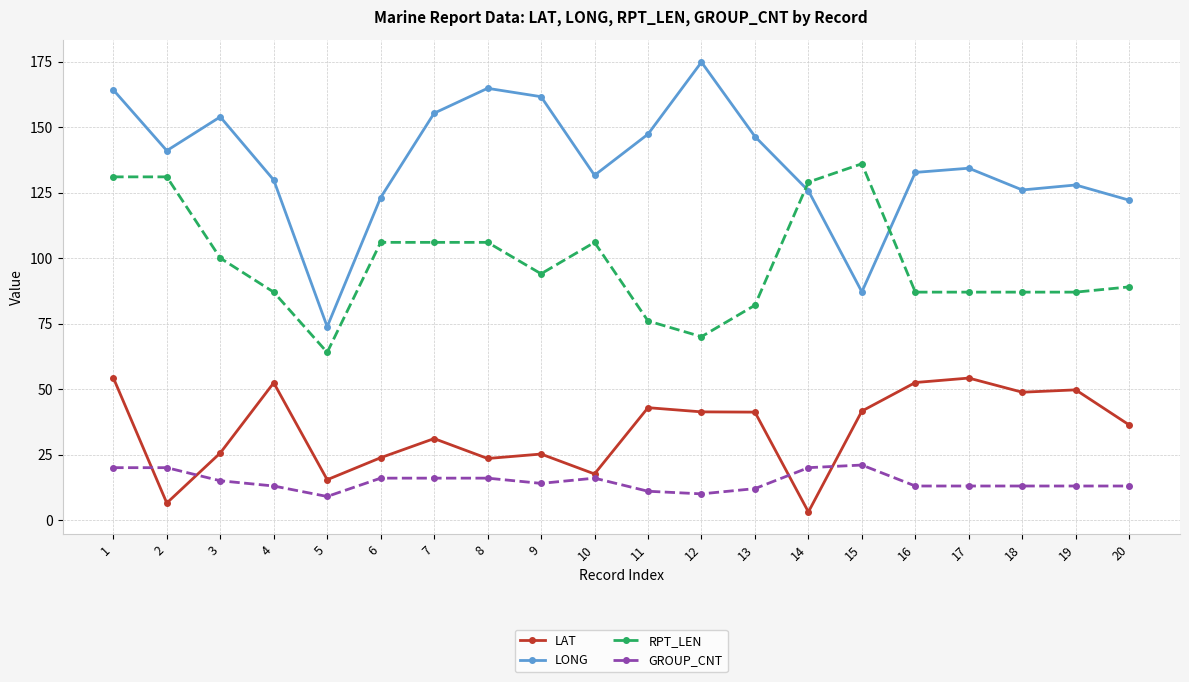

The LONG series shows 174.8 at 12. True or false?

True